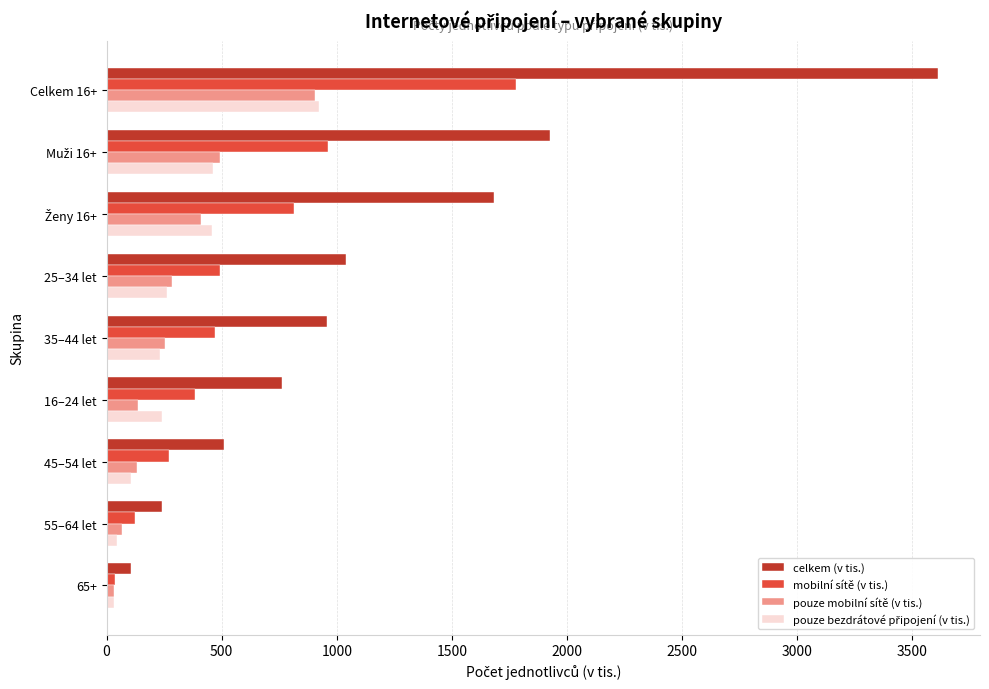

What is the spread (max minus min) of values at 25–34 let?

775.4